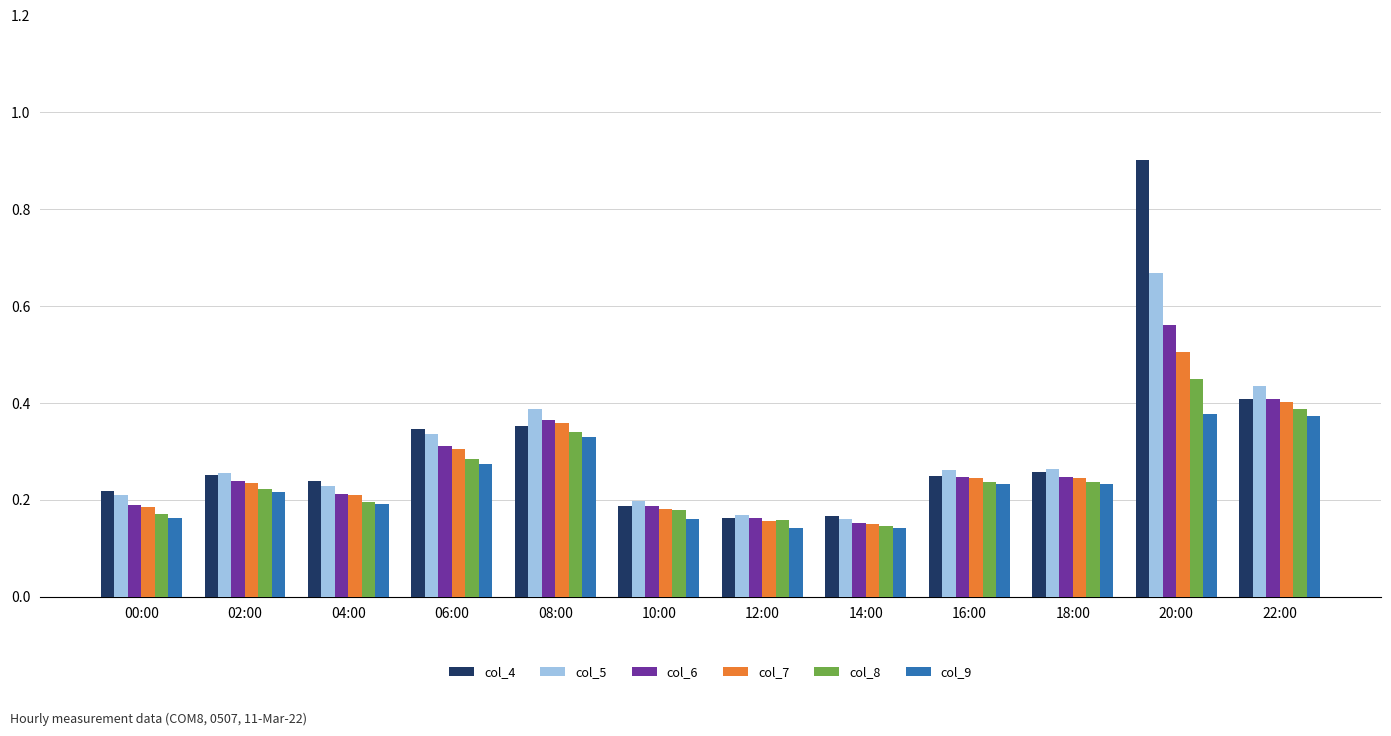

At how many categories does at least one series exceed 0?

12